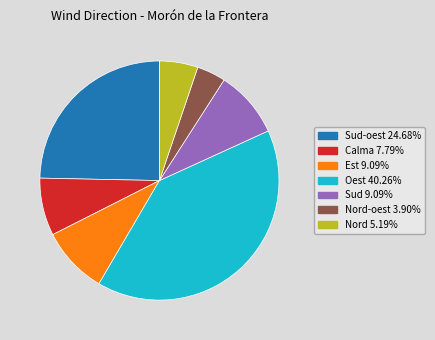

Does any single category account for the majority?

No